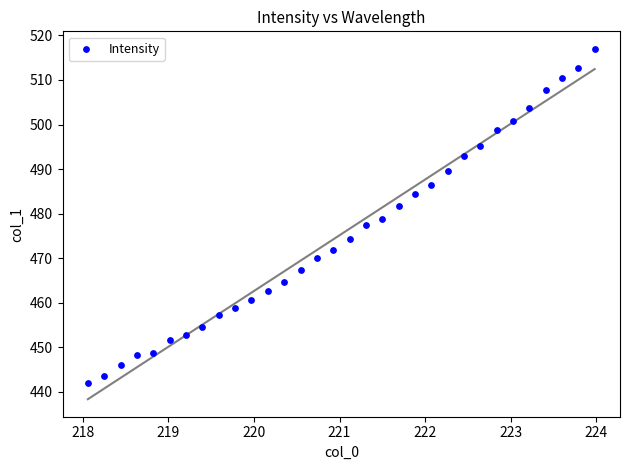

What is the range of Y values (max minus min)?

75.1